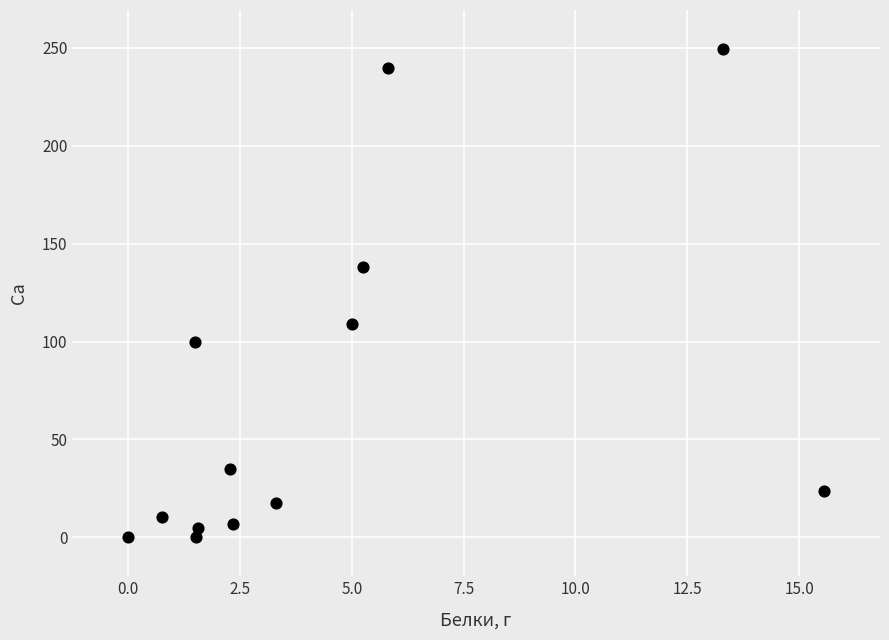

What is the range of Y values (max minus min)?

249.5